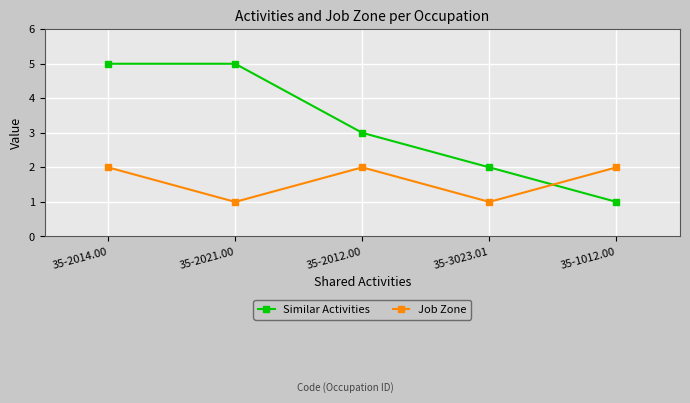

What position from the right is 35-2021.00?

4